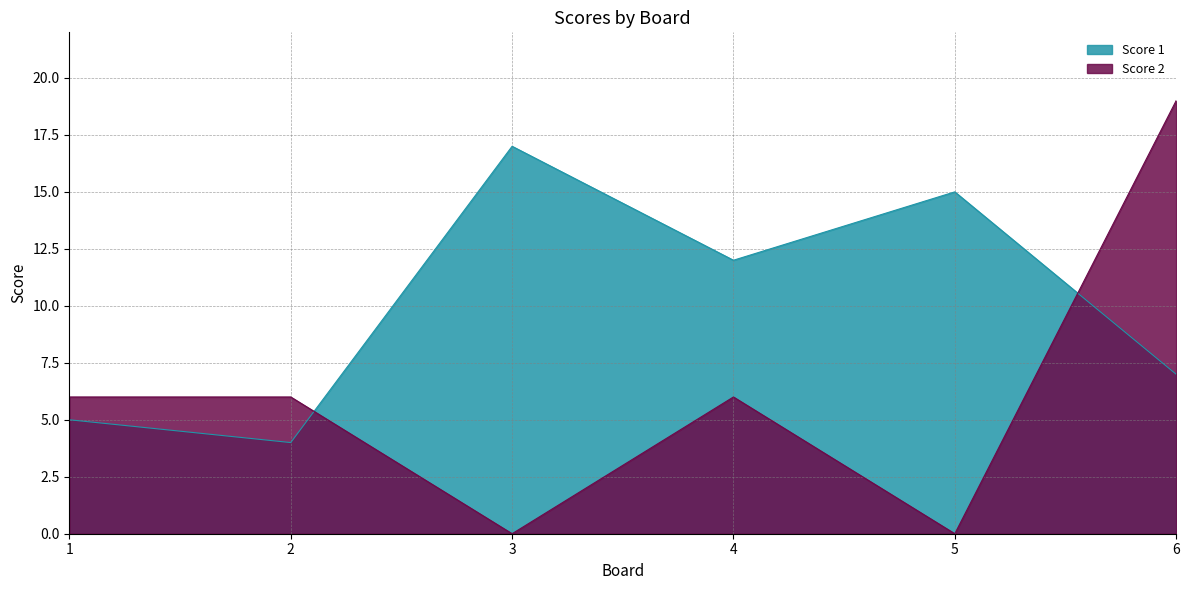

What is the value of the Score 1 point at the 1st from the left?

5